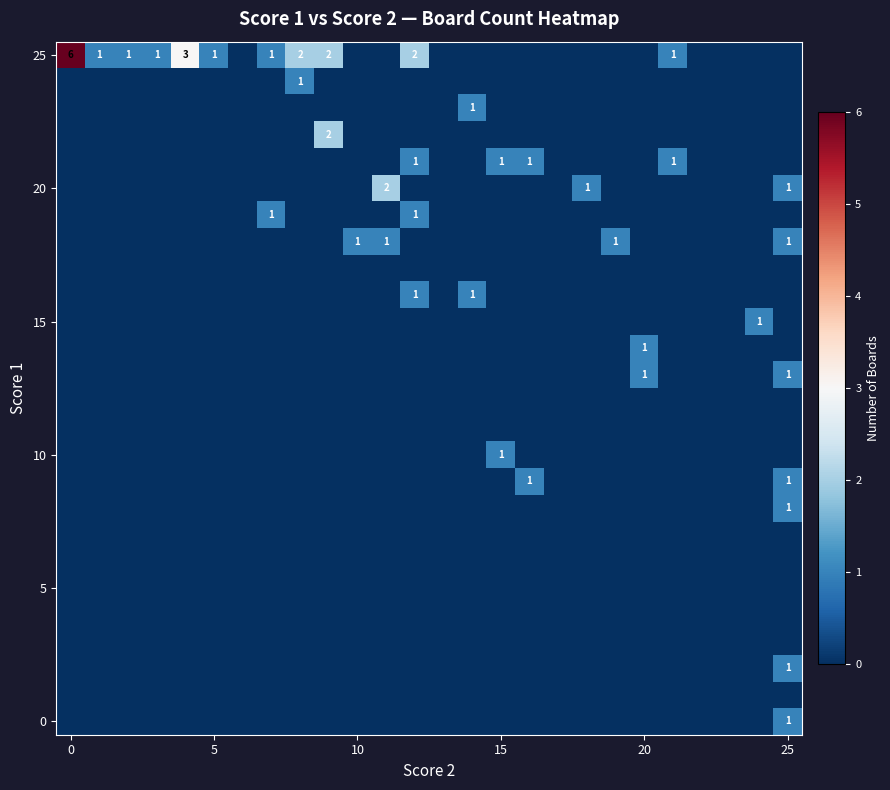

Which series has the largest total across all categories?

25